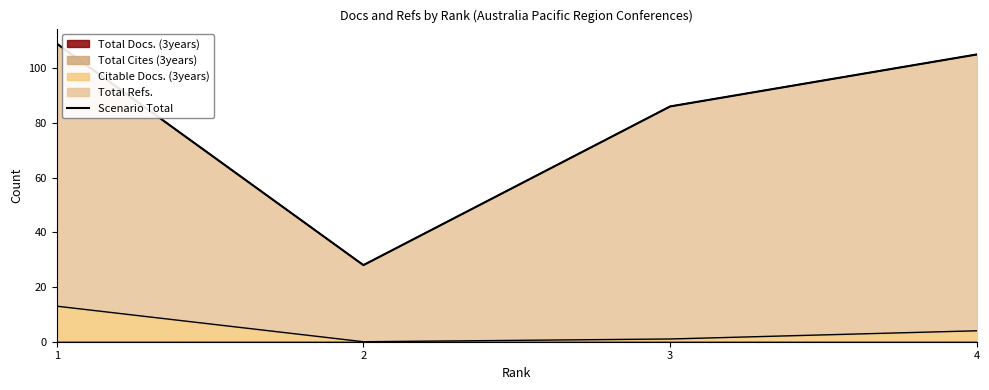

What is the ratio of the value at 2 to the value at 1?

0.3